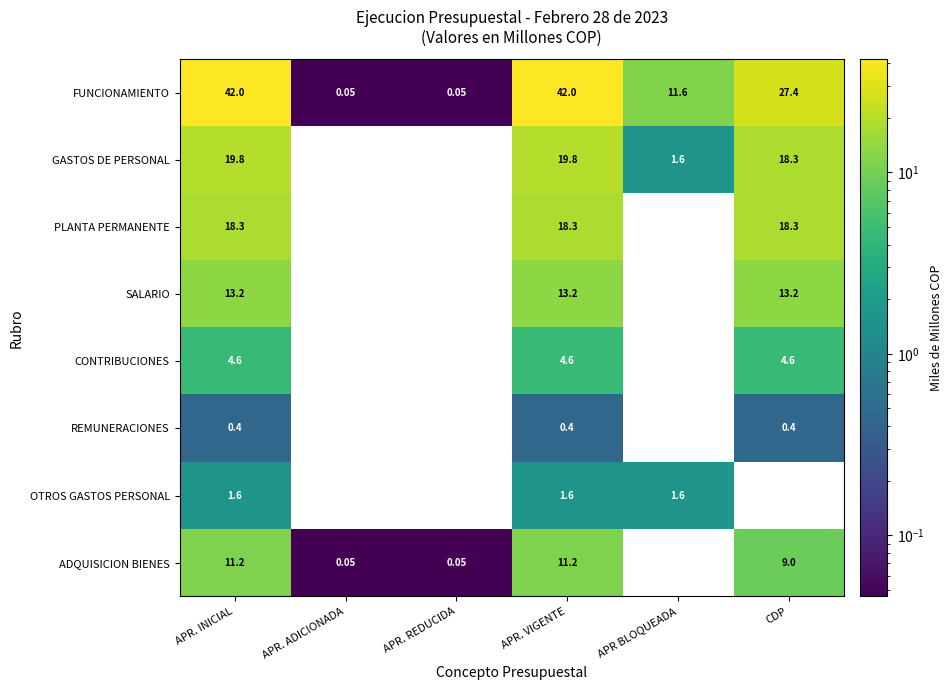

Rank the series by their maximum value, from highest to lowest.

FUNCIONAMIENTO, GASTOS DE PERSONAL, PLANTA PERMANENTE, SALARIO, ADQUISICION BIENES, CONTRIBUCIONES, OTROS GASTOS PERSONAL, REMUNERACIONES